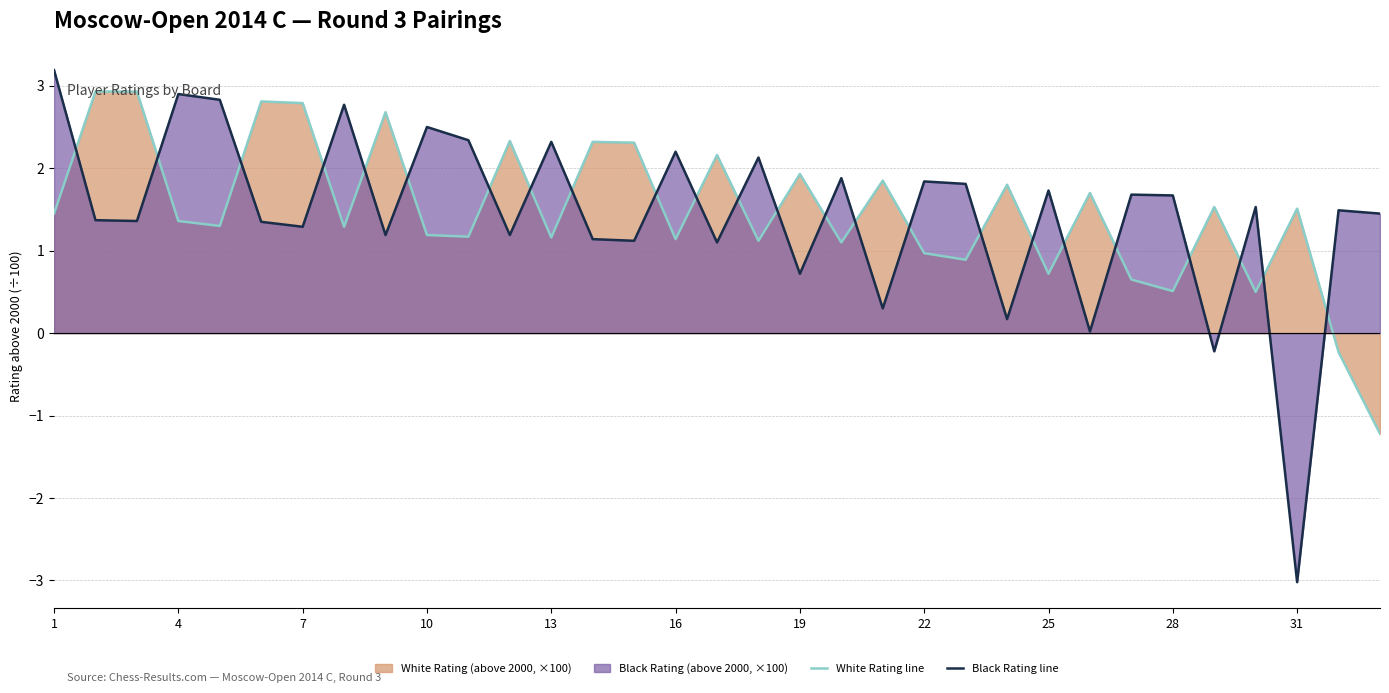

Is the value of White Rating line at 28 greater than the value of Black Rating line at 7?

No